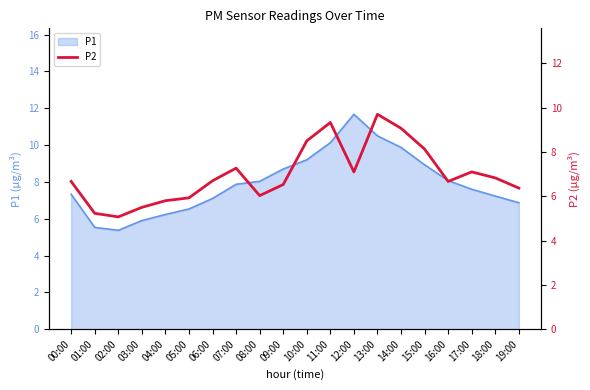

The P1 series shows 3.5 at 18:00. True or false?

False